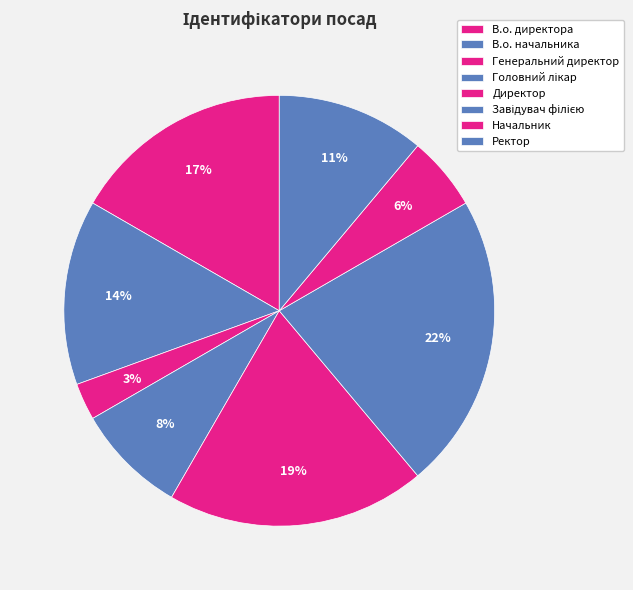

Approximately how many times larger is the value at Завідувач філією compared to Директор?

1.1